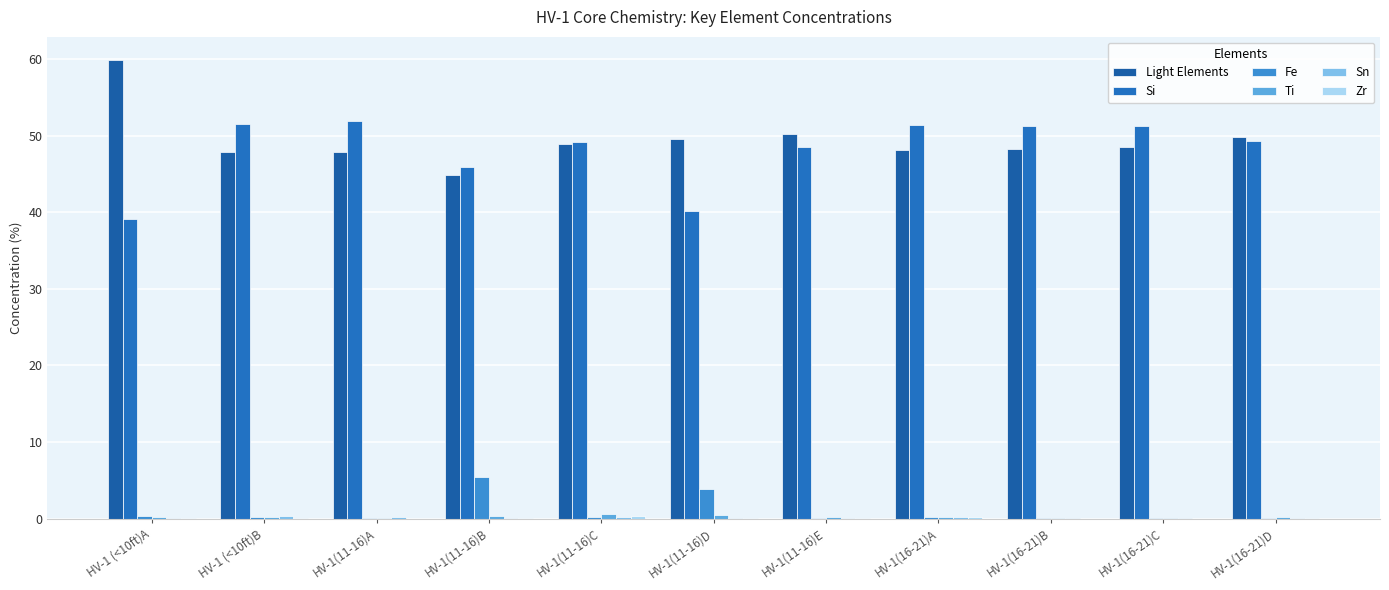

True or false: Si has a value of 51.3 at HV-1(16-21)B.

True